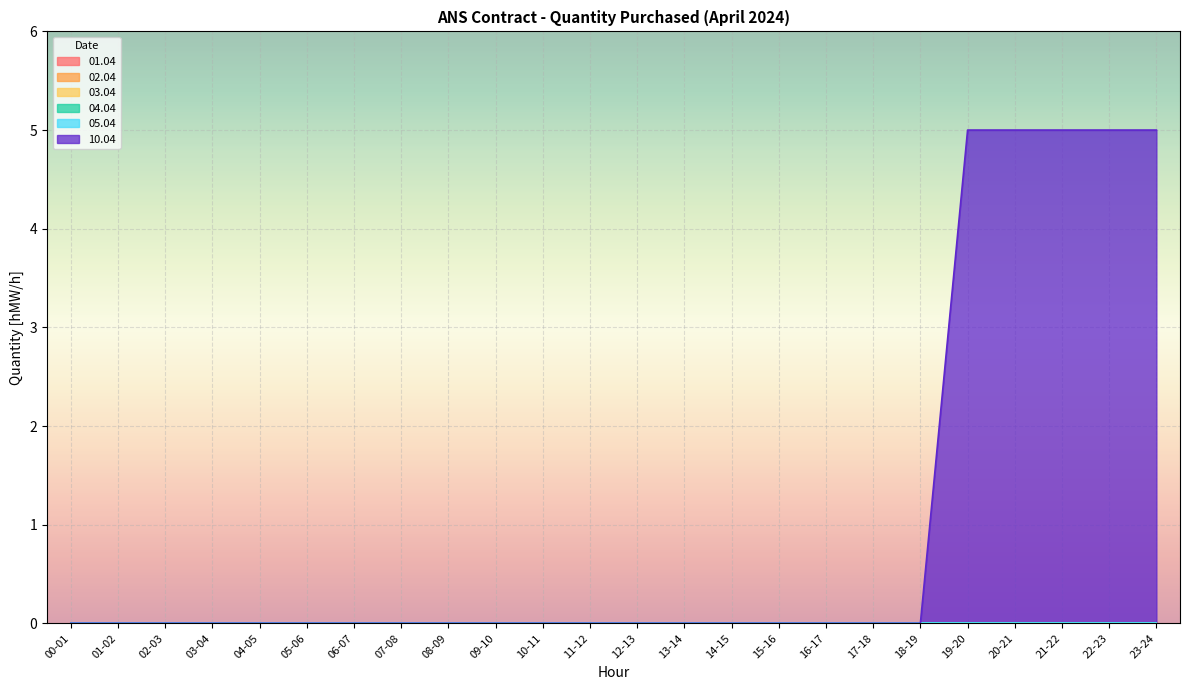

What is the average value of the 10.04 series?

1